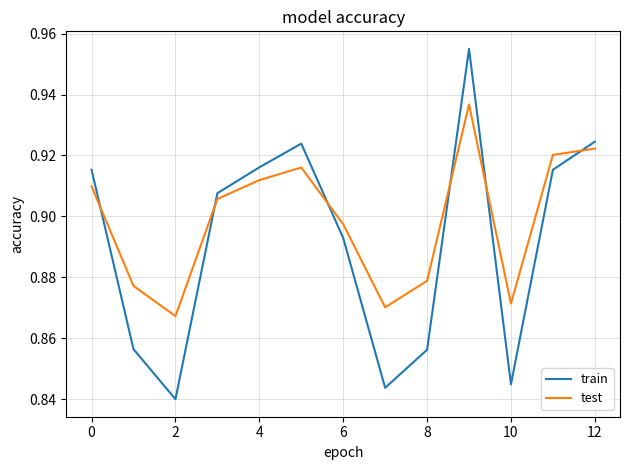

True or false: test and train cross at least once.

True